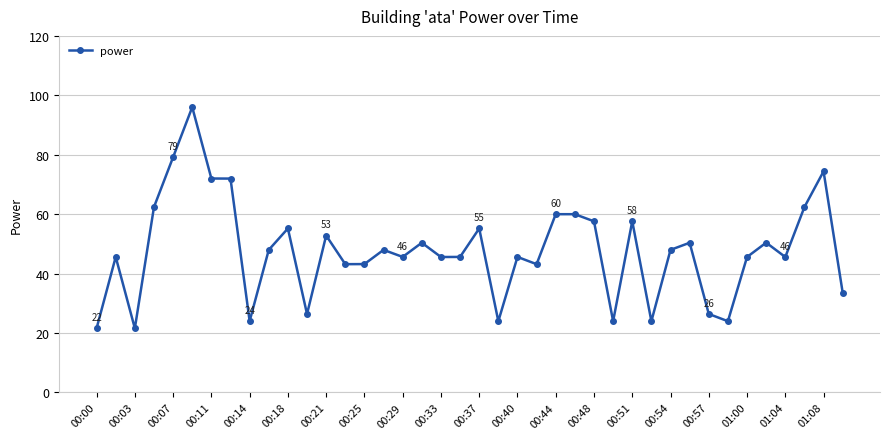

Reading left to right, what are all the values shown in this chart?

21.6	45.6	21.6	62.4	79.2	96.0	72.0	72.0	24.0	48.0	55.2	26.4	52.8	43.2	43.2	48.0	45.6	50.4	45.6	45.6	55.2	24.0	45.6	43.2	60.0	60.0	57.6	24.0	57.6	24.0	48.0	50.4	26.4	24.0	45.6	50.4	45.6	62.4	74.4	33.6